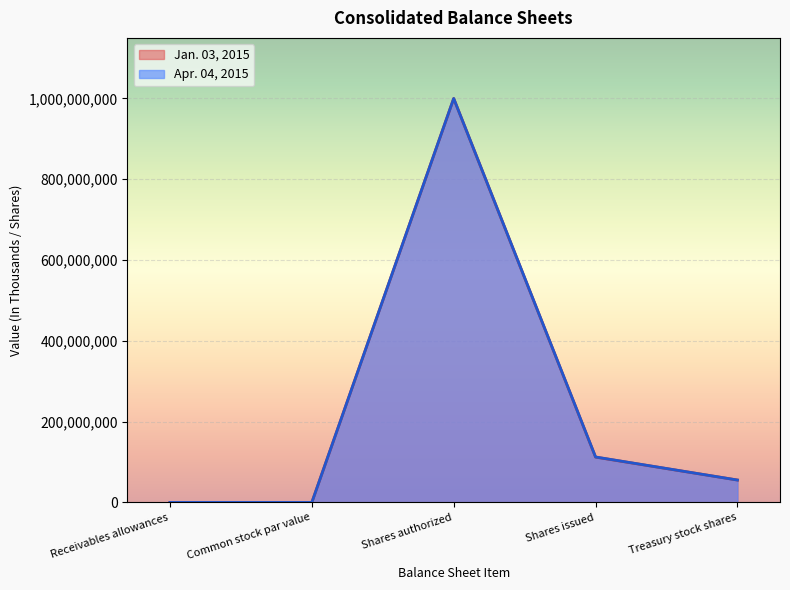

Is the value of Jan. 03, 2015 at Receivables allowances greater than the value of Apr. 04, 2015 at Shares authorized?

No